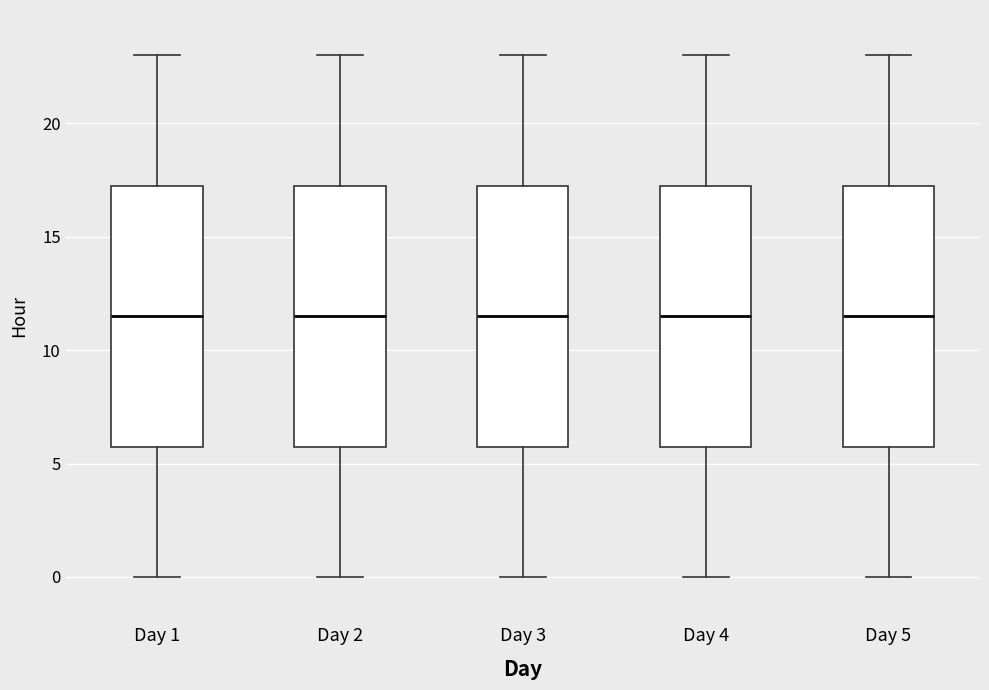

Reading left to right, read every box against the y-axis: the position of its median line, the range the box covers, and the ends of its whiskers. The values are not printed on the chart, so give them approximately, as read against the axis.

Day 1: median 11.5, box 6.0 to 17.5, whiskers 0.0 to 23.0
Day 2: median 11.5, box 6.0 to 17.5, whiskers 0.0 to 23.0
Day 3: median 11.5, box 6.0 to 17.5, whiskers 0.0 to 23.0
Day 4: median 11.5, box 6.0 to 17.5, whiskers 0.0 to 23.0
Day 5: median 11.5, box 6.0 to 17.5, whiskers 0.0 to 23.0